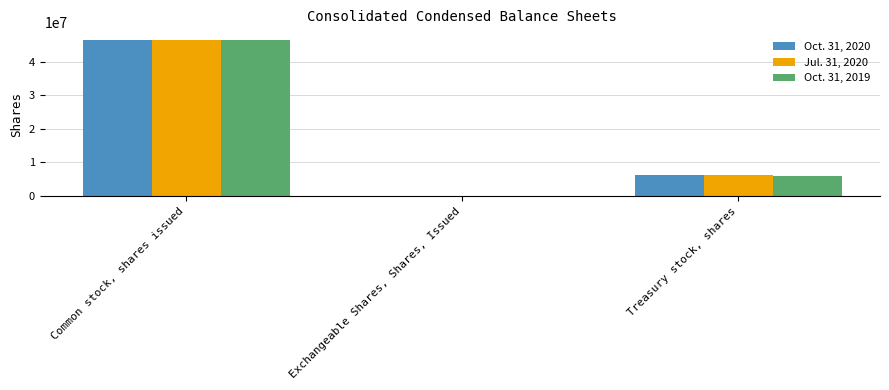

Reading right to left, extract all data points from this chart.

Oct. 31, 2020: 6161141	35000	46412000
Jul. 31, 2020: 6161000	36000	46350000
Oct. 31, 2019: 6000000	55000	46257000